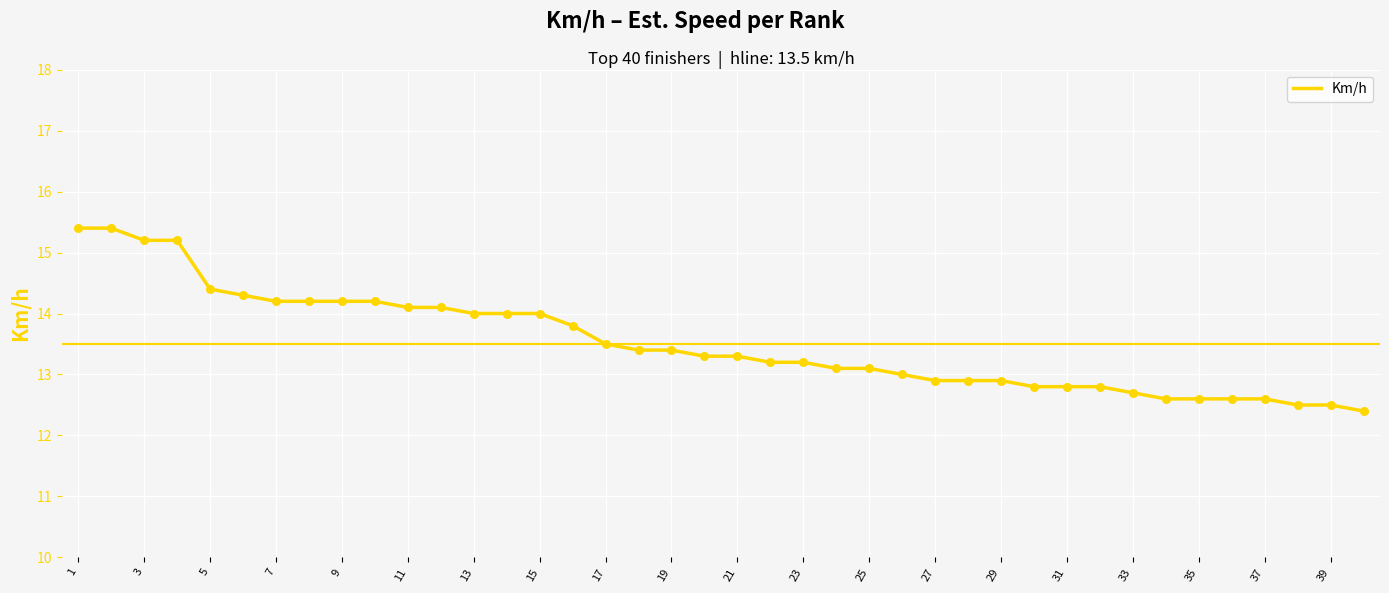

What is the minimum value shown in the chart?

12.4